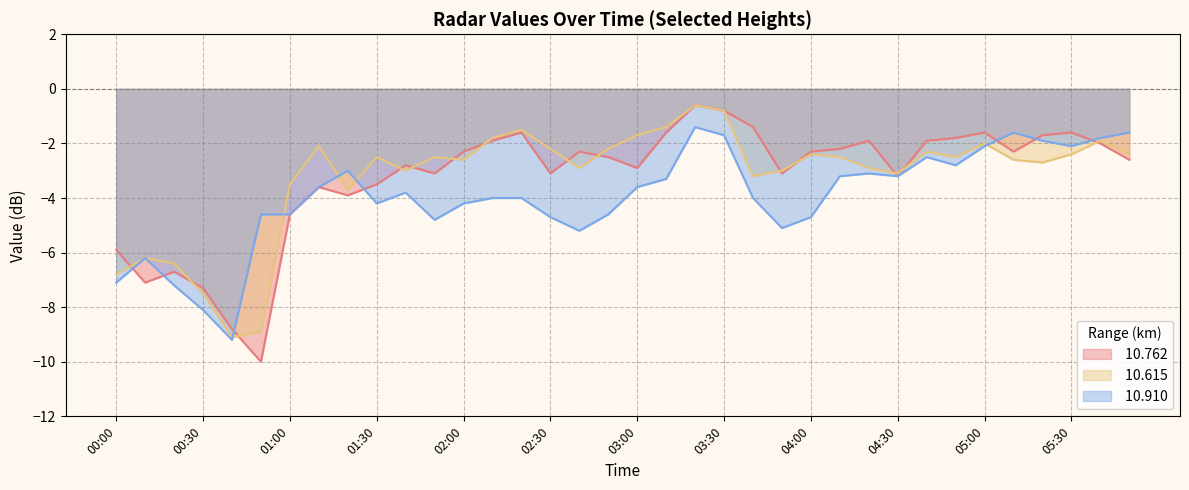

How many intersections are there between  10.910 and  10.762?

7